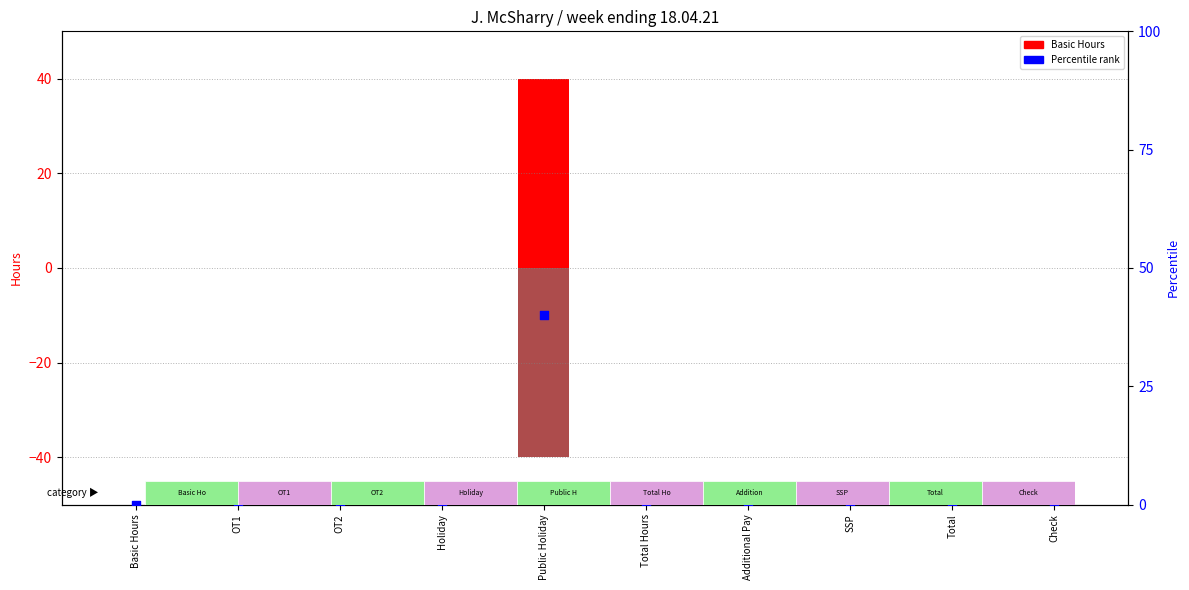

Which series reaches the maximum Y coordinate?

Basic Hours